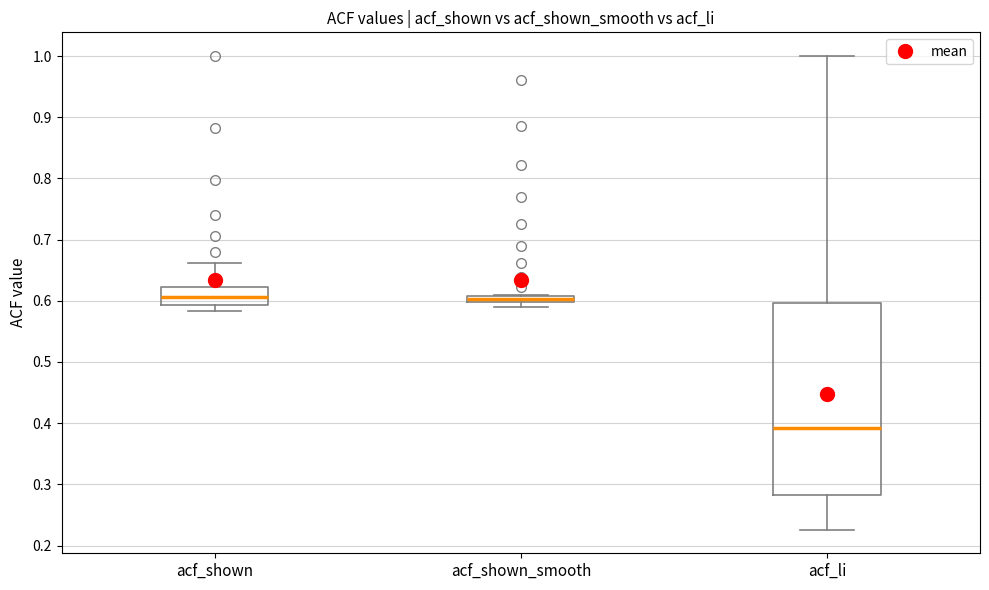

Comparing the boxes themselves (not the whiskers), which one is the tallest?

acf_li